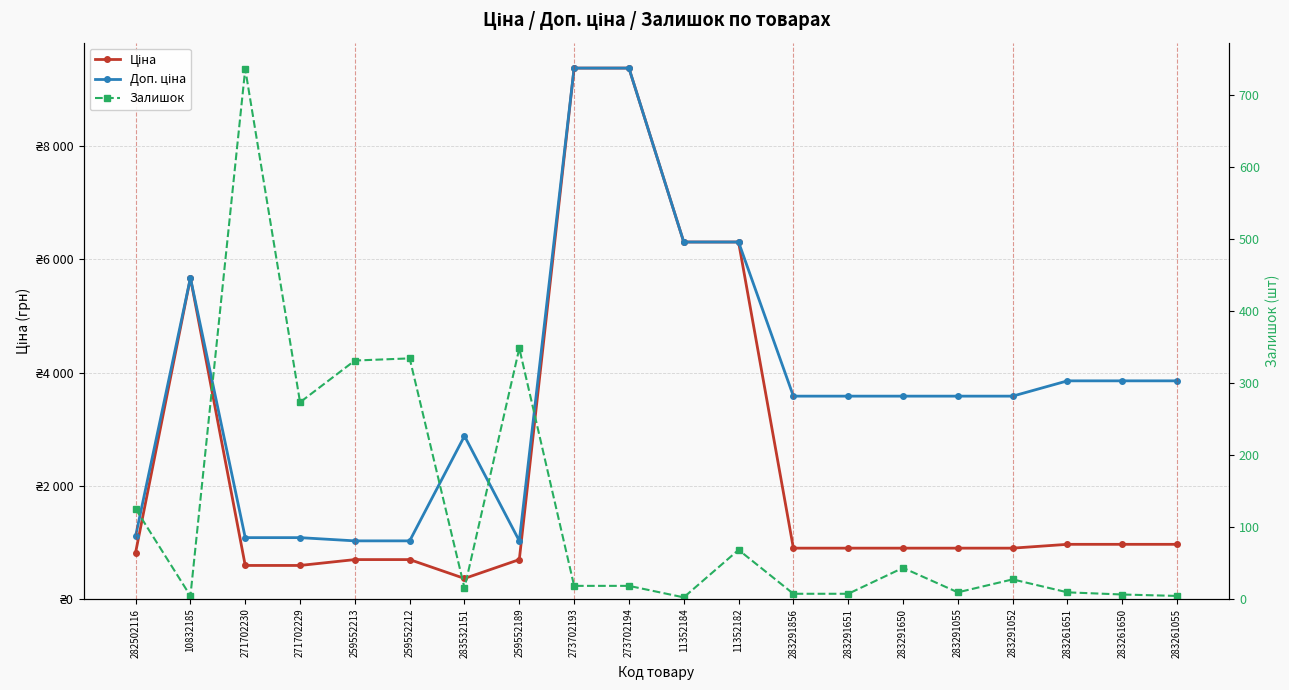

Does the chart display data point markers on the line(s)?

Yes